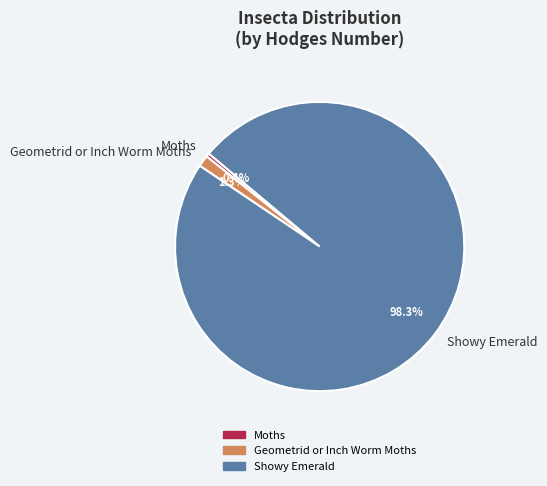

To the nearest percent, what percentage of the pie is Geometrid or Inch Worm Moths?

1%